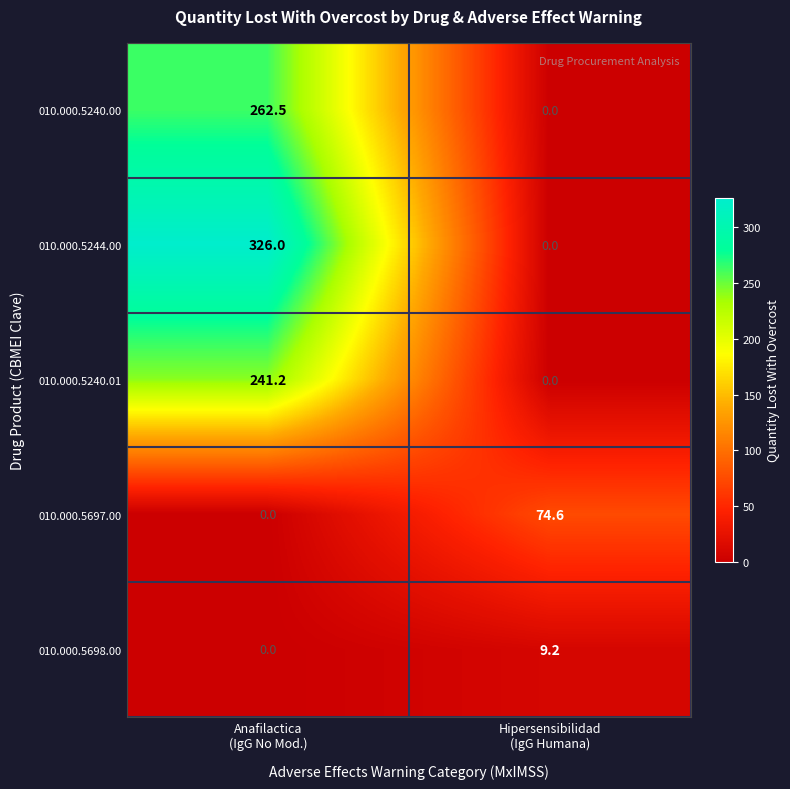

Reading right to left, what are all the values shown in this chart?

010.000.5240.00: 0.0	262.5
010.000.5244.00: 0.0	326.0
010.000.5240.01: 0.0	241.2
010.000.5697.00: 74.6	0.0
010.000.5698.00: 9.2	0.0